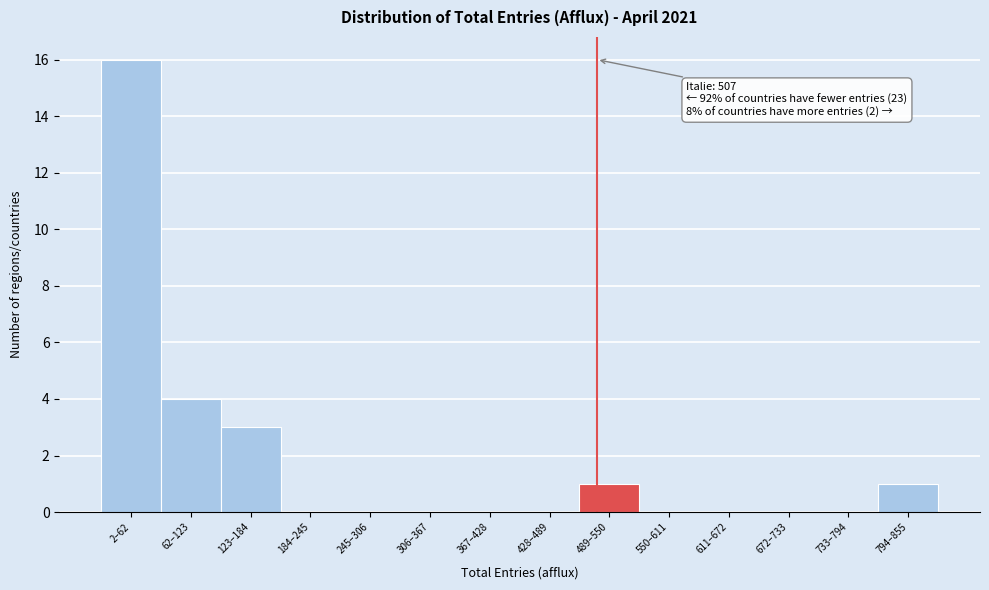

Reading left to right, extract all data points from this chart.

2–62=16	62–123=4	123–184=3	184–245=0	245–306=0	306–367=0	367–428=0	428–489=0	489–550=1	550–611=0	611–672=0	672–733=0	733–794=0	794–855=1